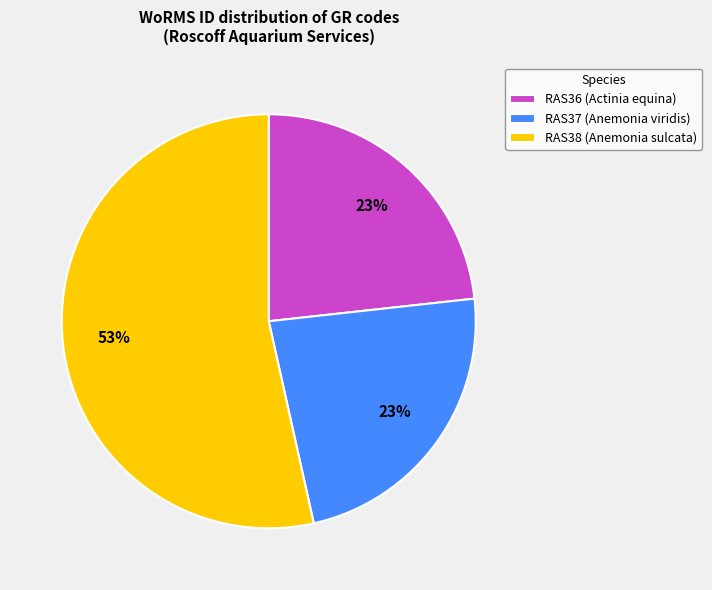

Which category has the biggest portion of the pie?

RAS38 (Anemonia sulcata)